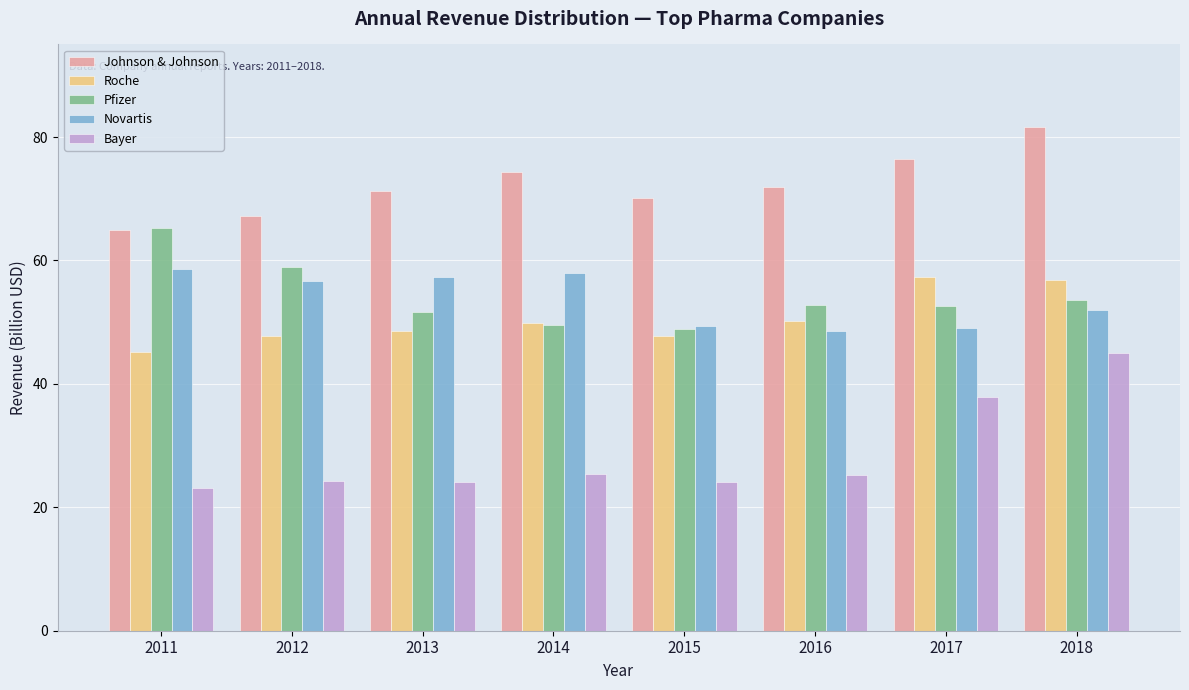

At which category does the chart reach its peak across all series?

2018